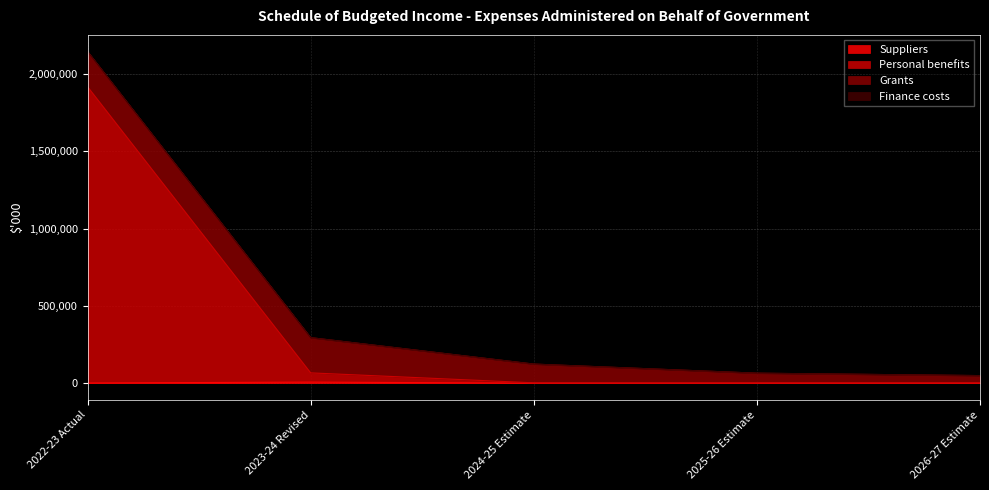

True or false: Suppliers and Finance costs cross at least once.

False